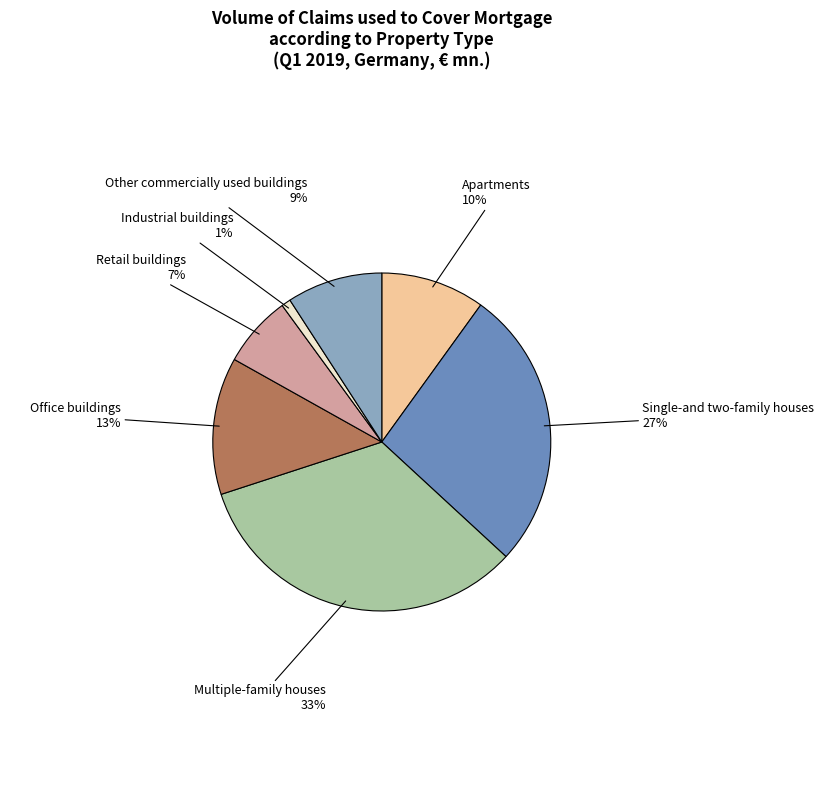

Is there any slice that represents more than half of the pie?

No